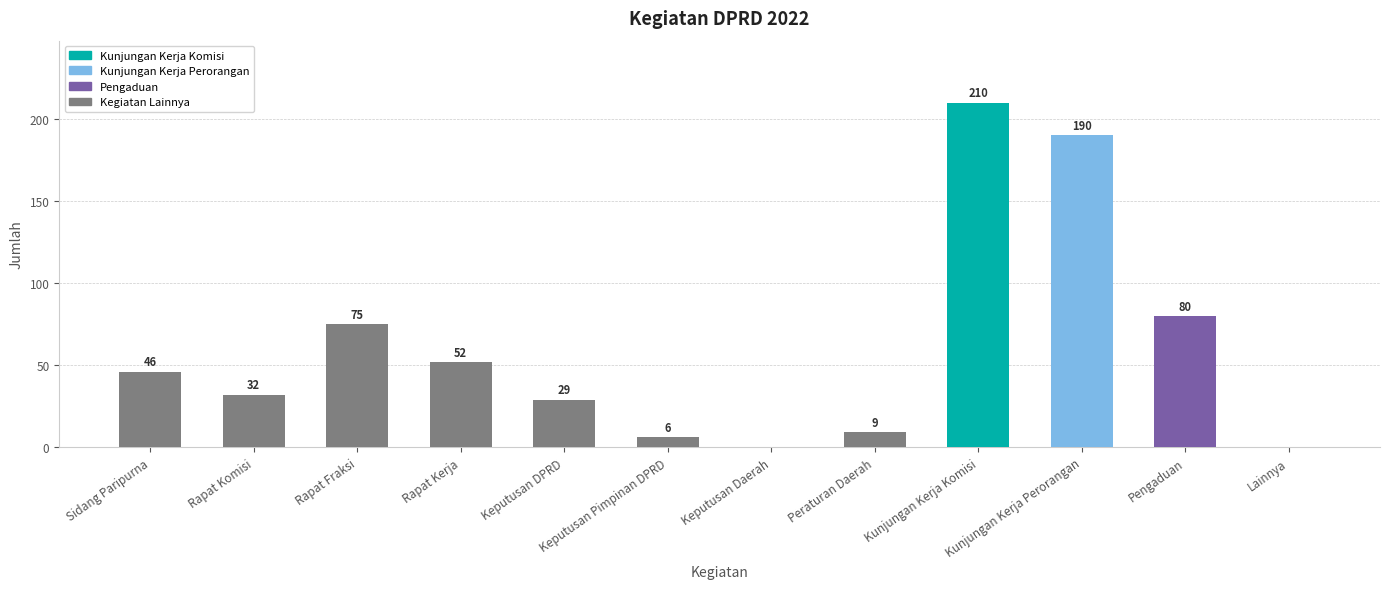

Is it true that the value at Kunjungan Kerja Komisi is 210?

True